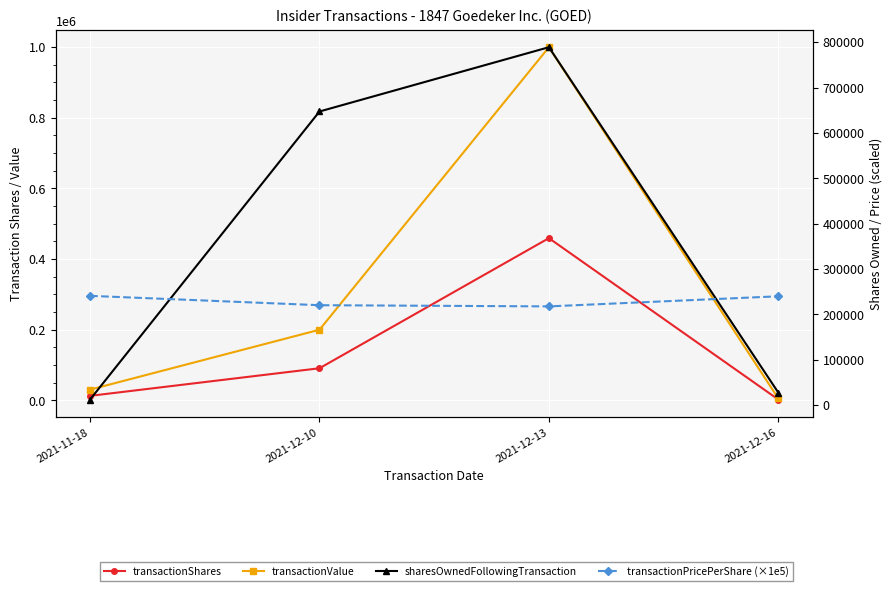

What is the value of the sharesOwnedFollowingTransaction point at the 4th from the left?

27738.0